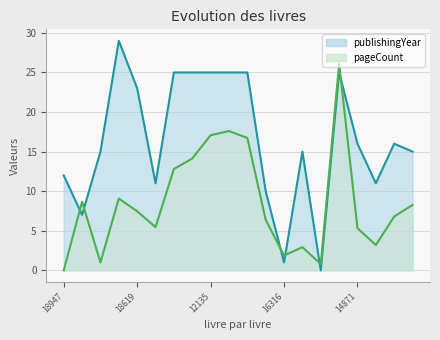

What is the sum of all pageCount values?

171.7